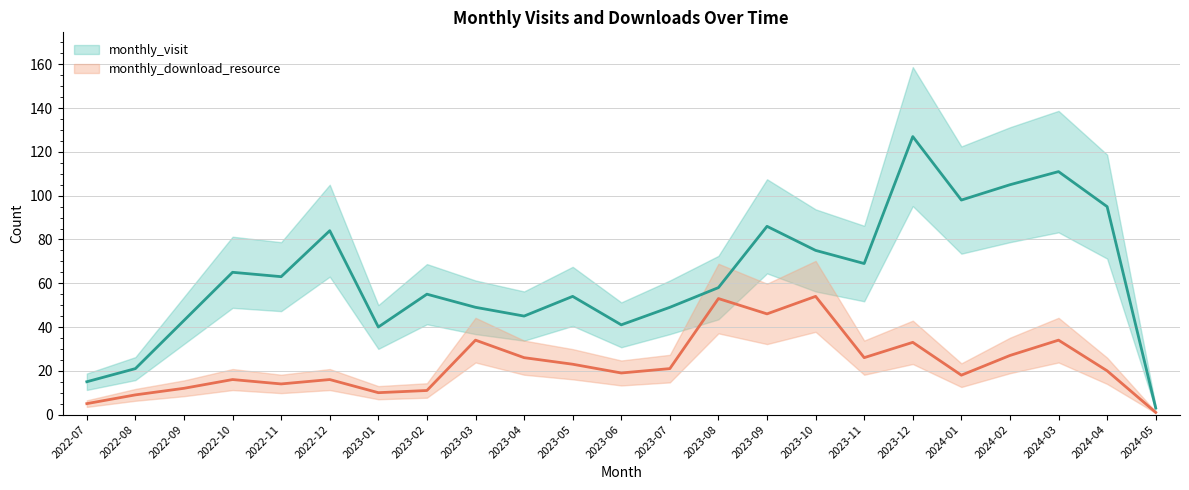

Which series has the largest range (max minus min)?

monthly_visit (center)